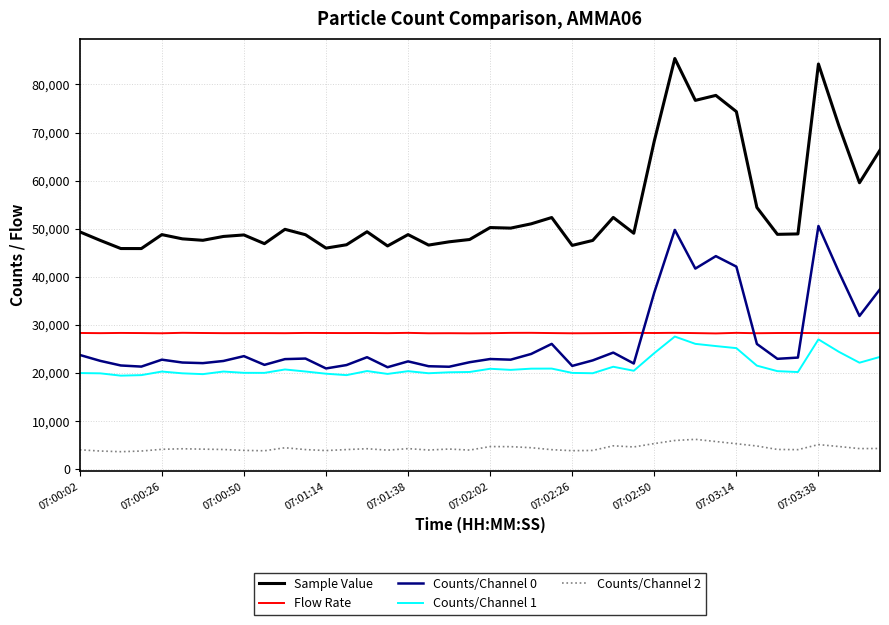

True or false: Counts/Channel 1 and Counts/Channel 2 cross at least once.

False